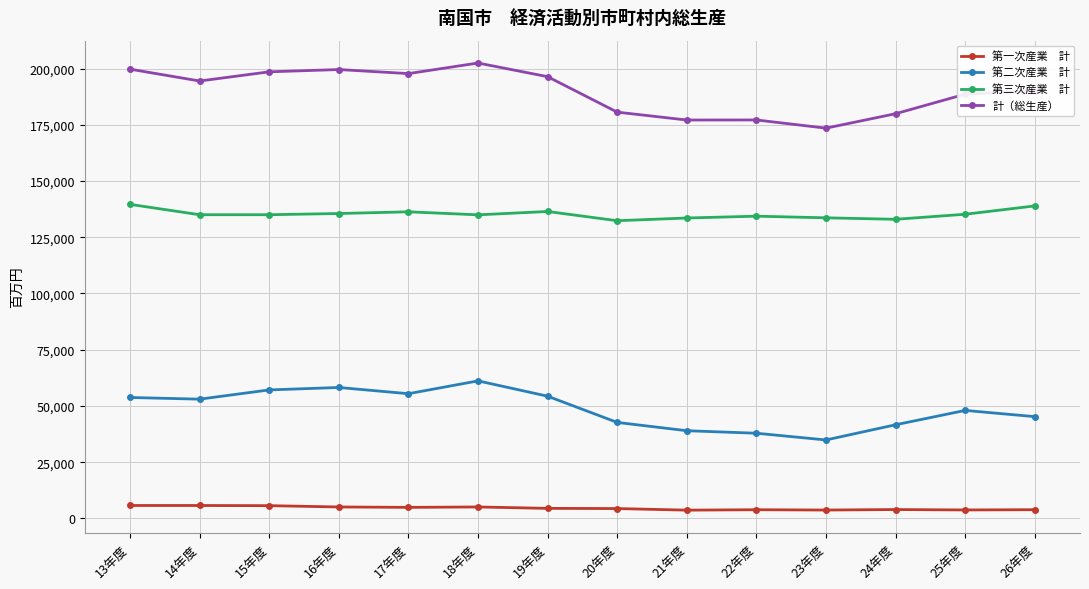

What is the spread (max minus min) of values at 17年度?

192817